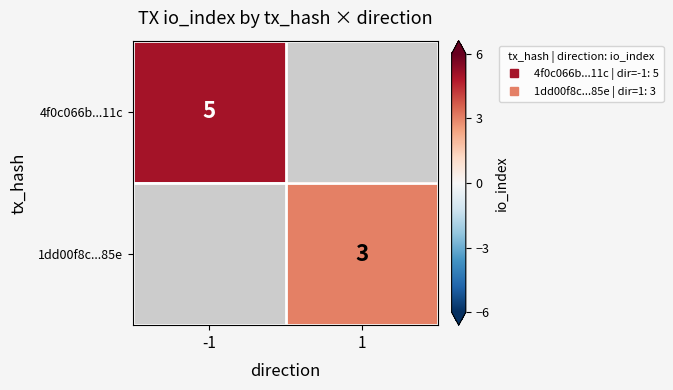

How many values in 4f0c066b...11c are above zero?

1